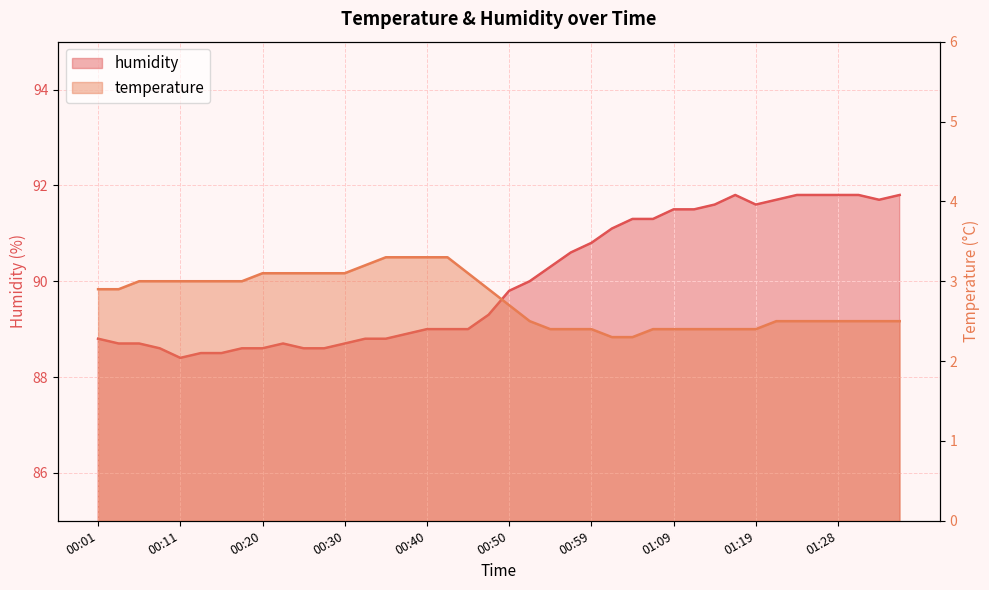

How many lines are shown in the chart?

2